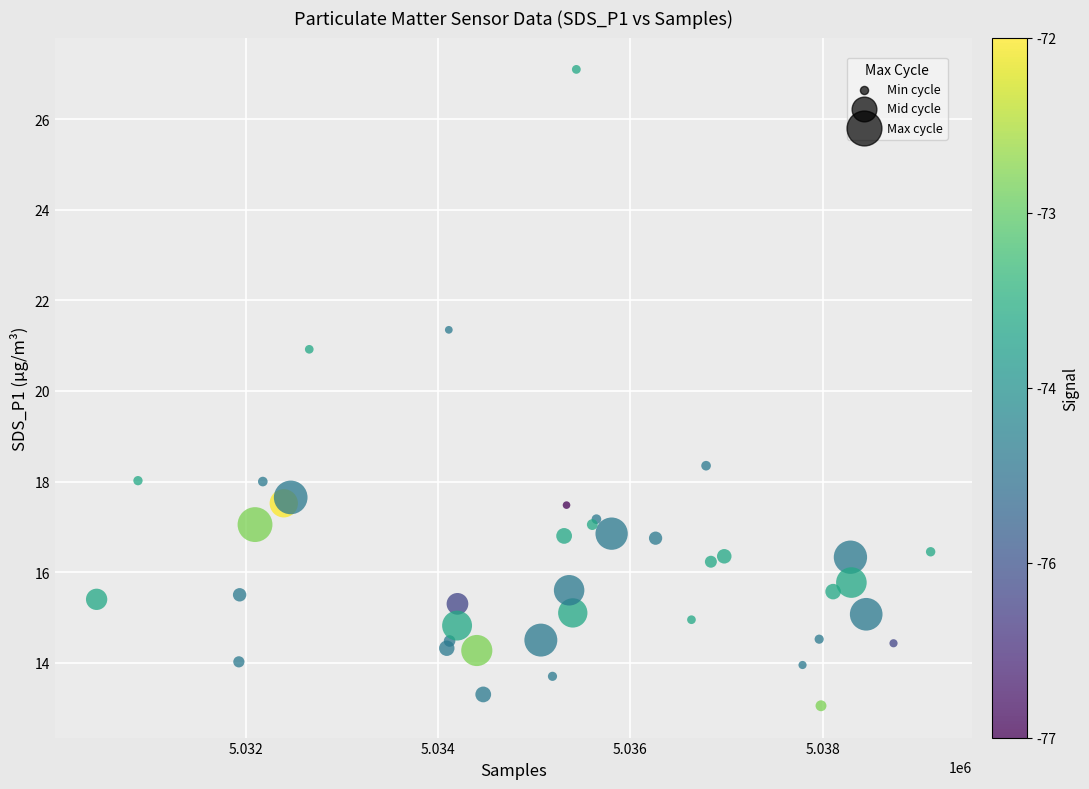

What Y value in the scatter plot is closest to 20?

20.9